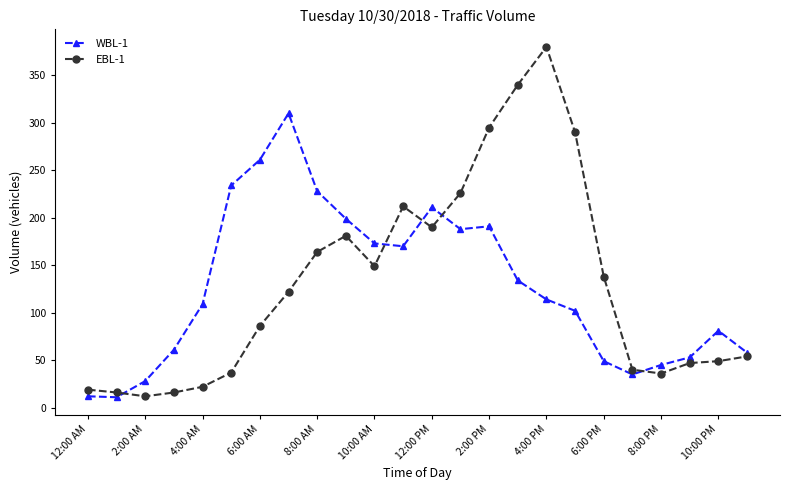

What is the value of the WBL-1 point at the 20th from the left?

35